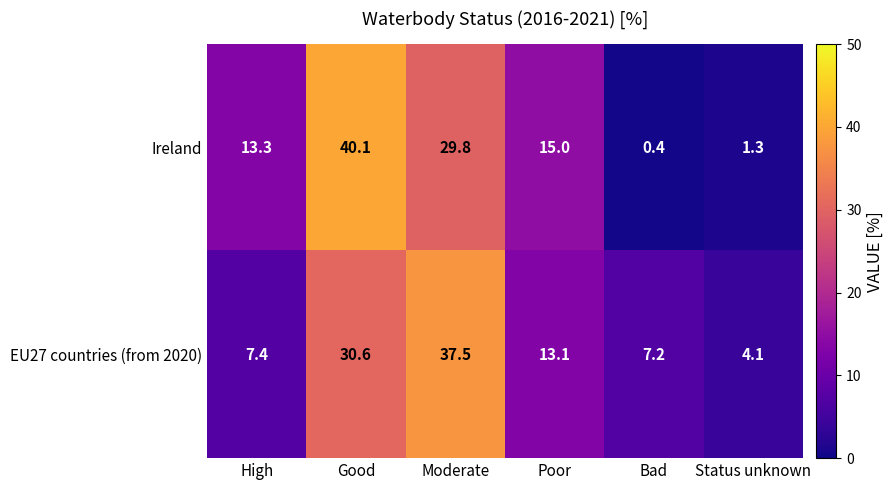

Which label corresponds to the smallest value in the chart?

Bad